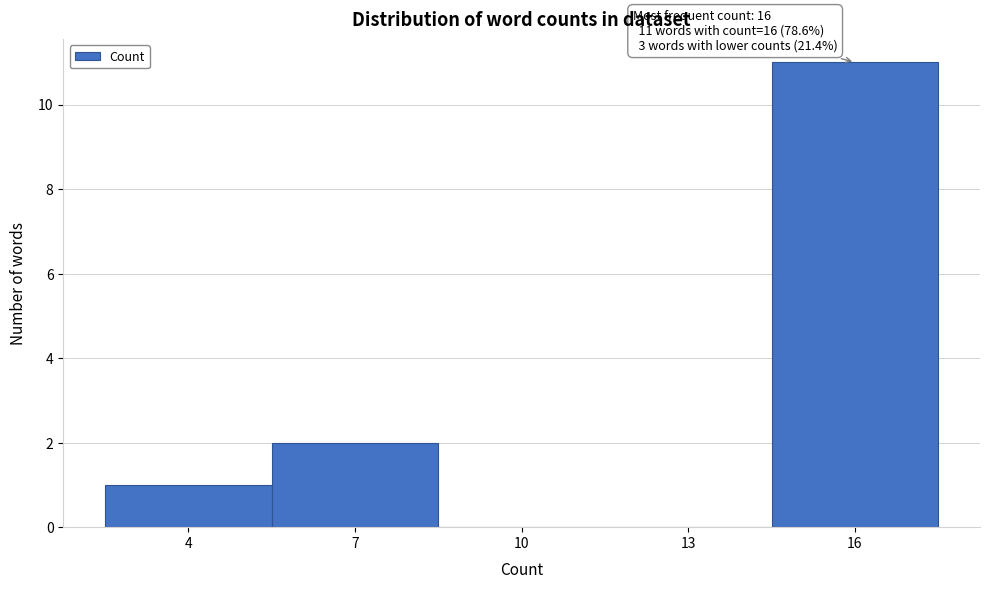

Over which range of the x-axis is the bar tallest?

14.5 to 17.5